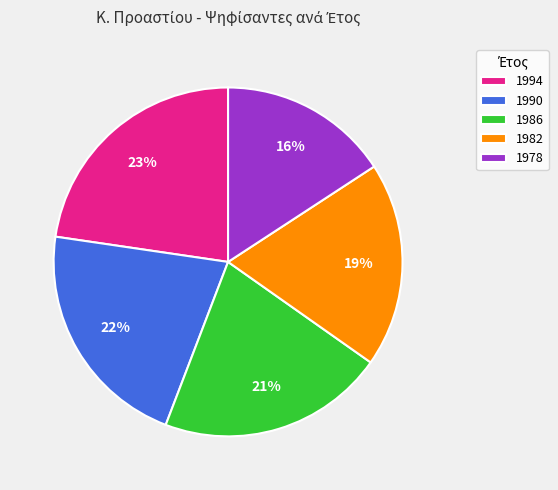

How many slices are in this pie chart?

5